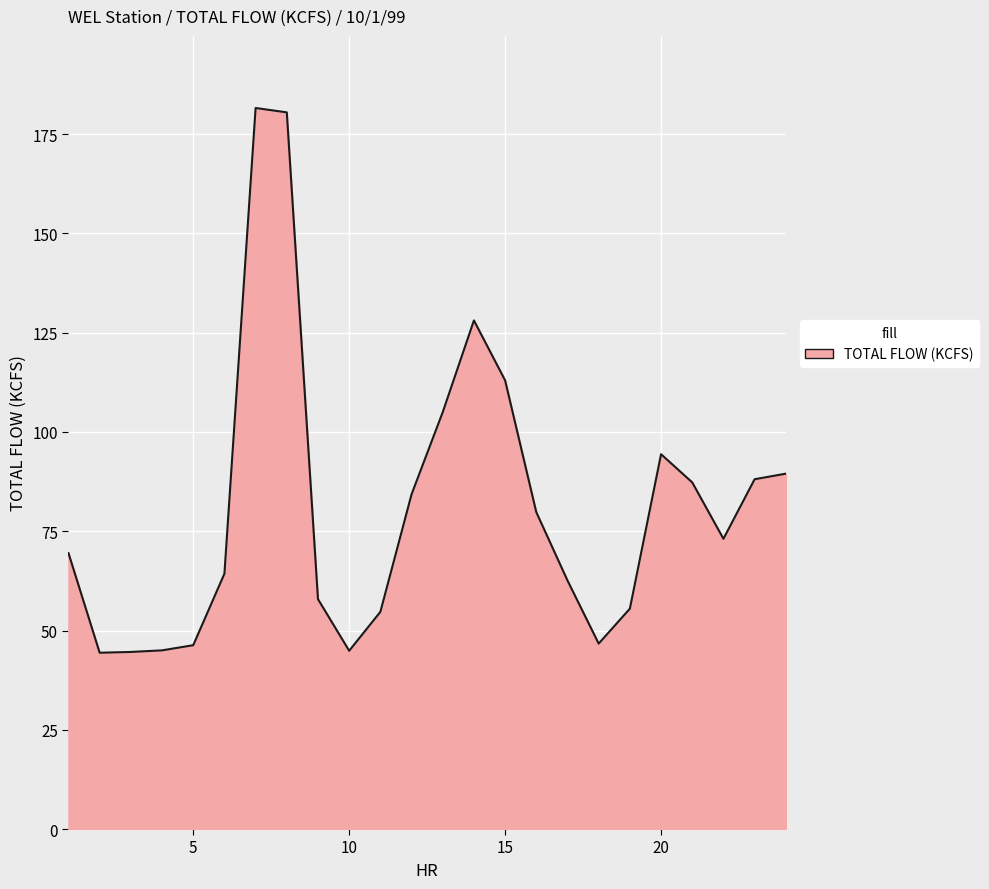

What is the minimum value shown in the chart?

44.4